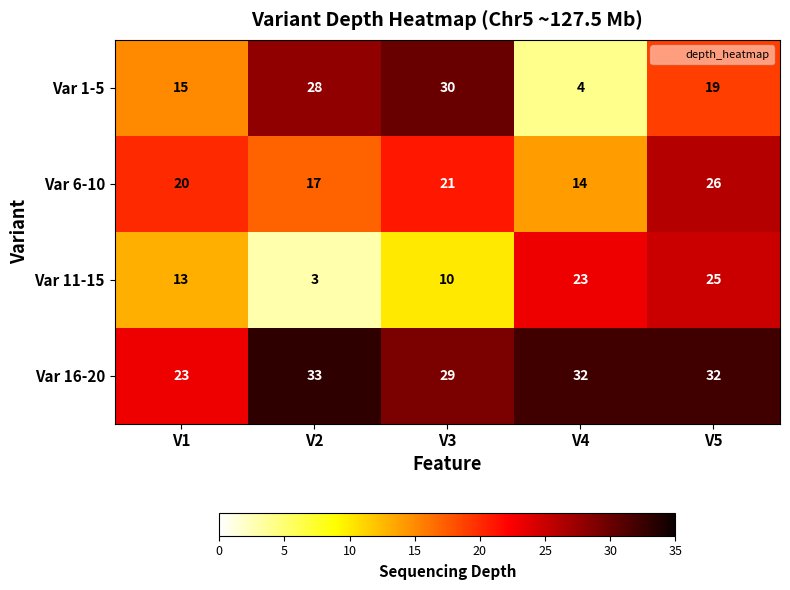

What is the sum of all Var 1-5 values?

96